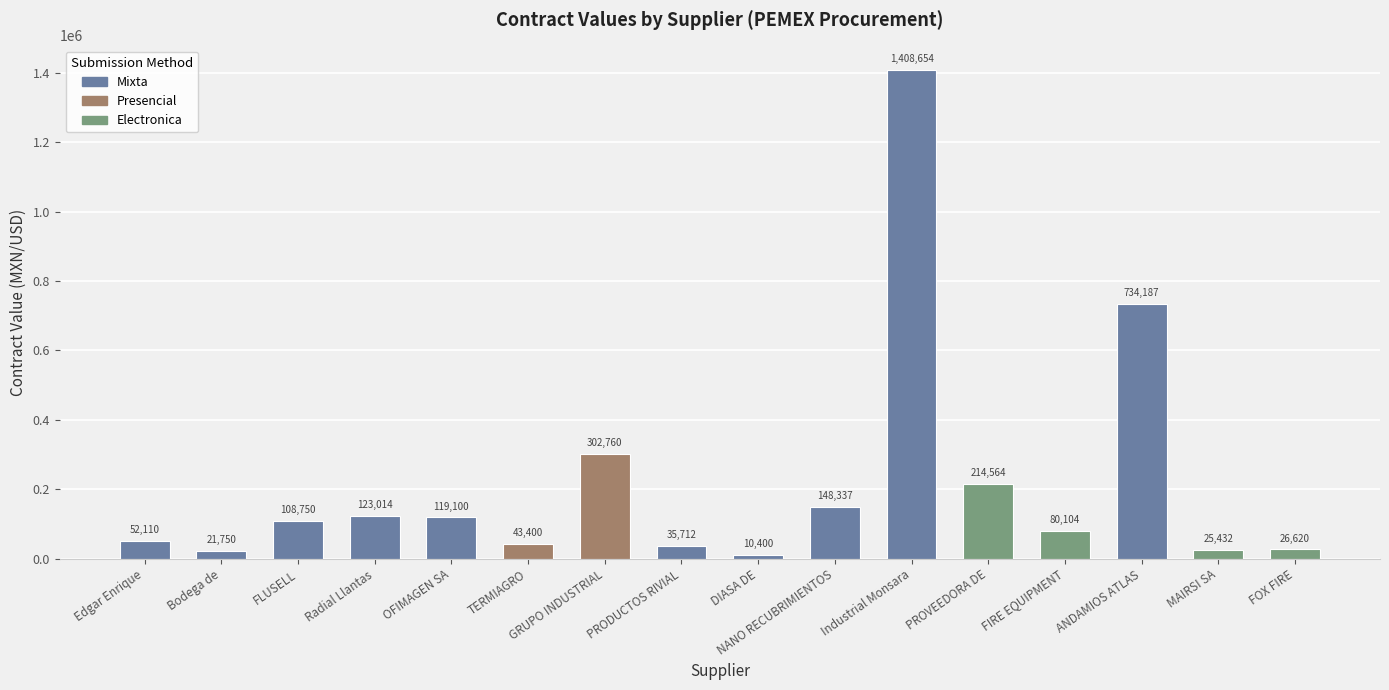

What is the label of the 8th bar from the right?

DIASA DE